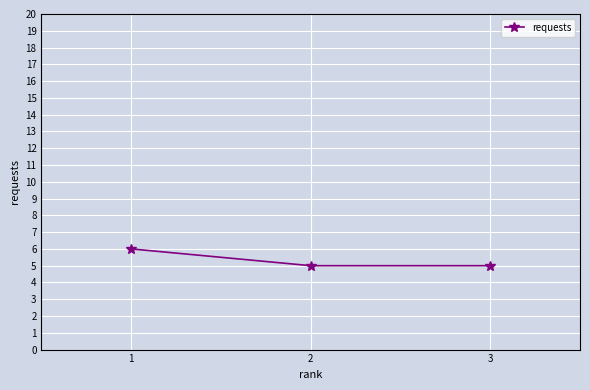

Approximately how many times larger is the value at 2 compared to 1?

0.8